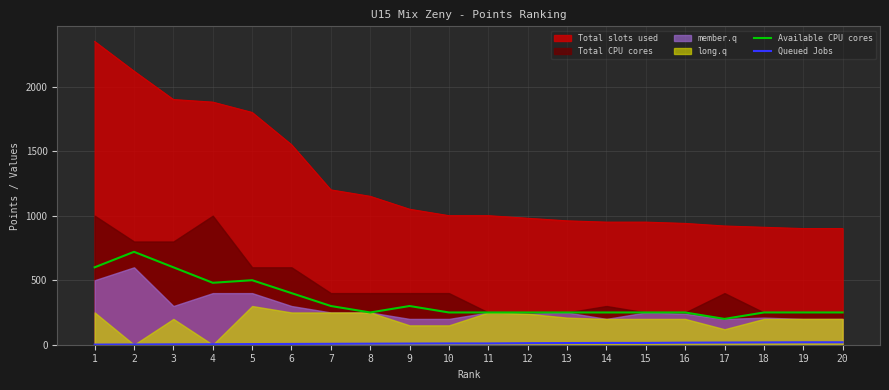

What is the sum of the Queued Jobs values at 6 and 16?

22